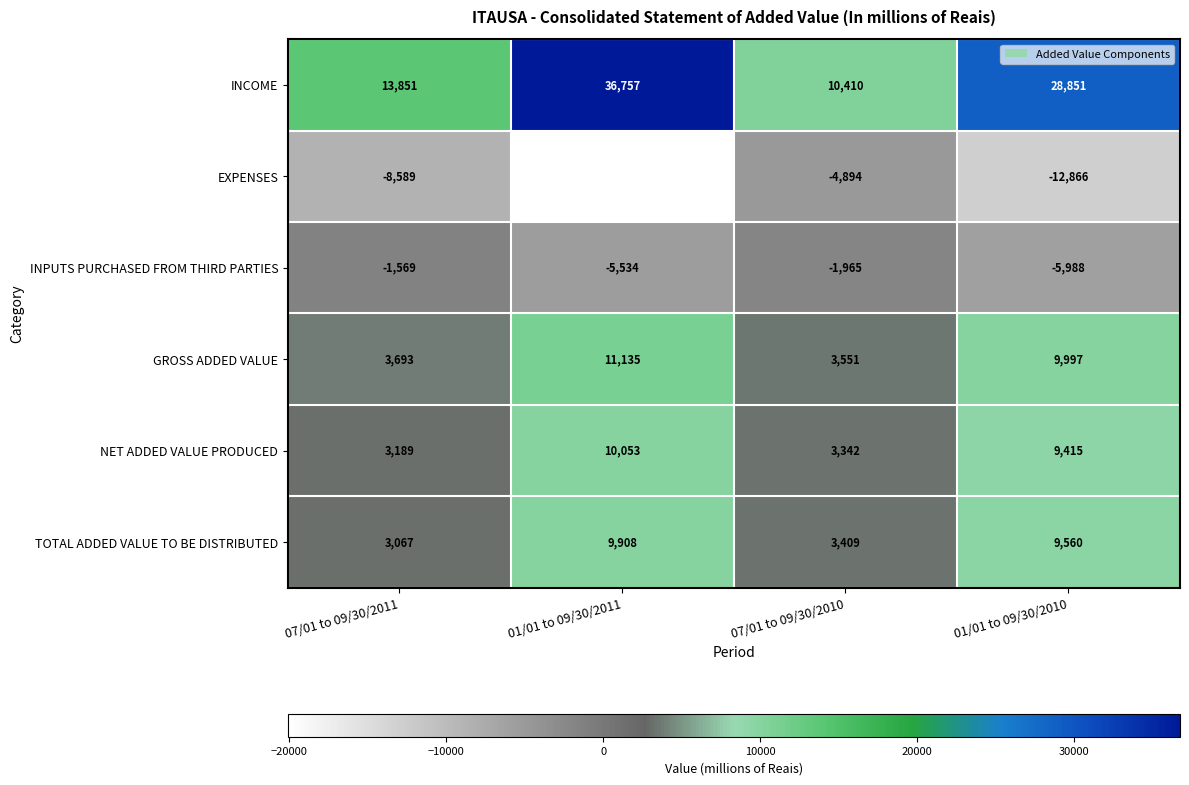

What is the difference between the second highest and minimum values in the EXPENSES series?

11499